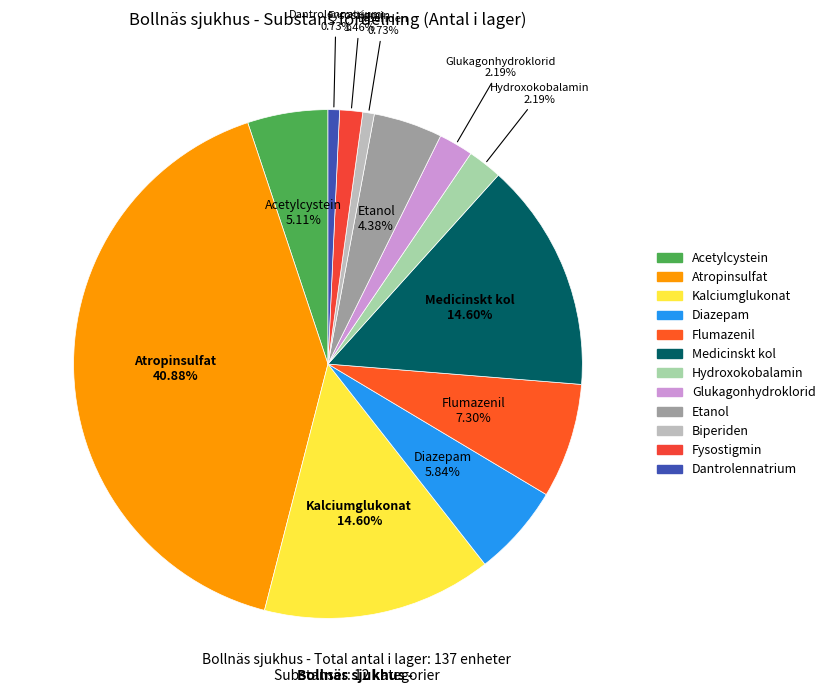

Which slice is the largest?

Atropinsulfat